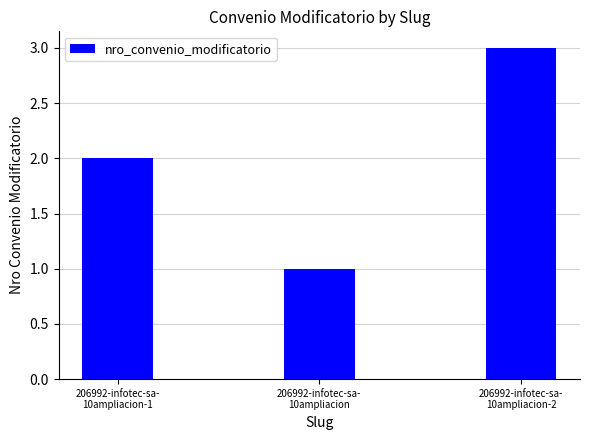

Reading right to left, list all the values displayed in this chart.

206992-infotec-sa-
10ampliacion-2=3	206992-infotec-sa-
10ampliacion=1	206992-infotec-sa-
10ampliacion-1=2